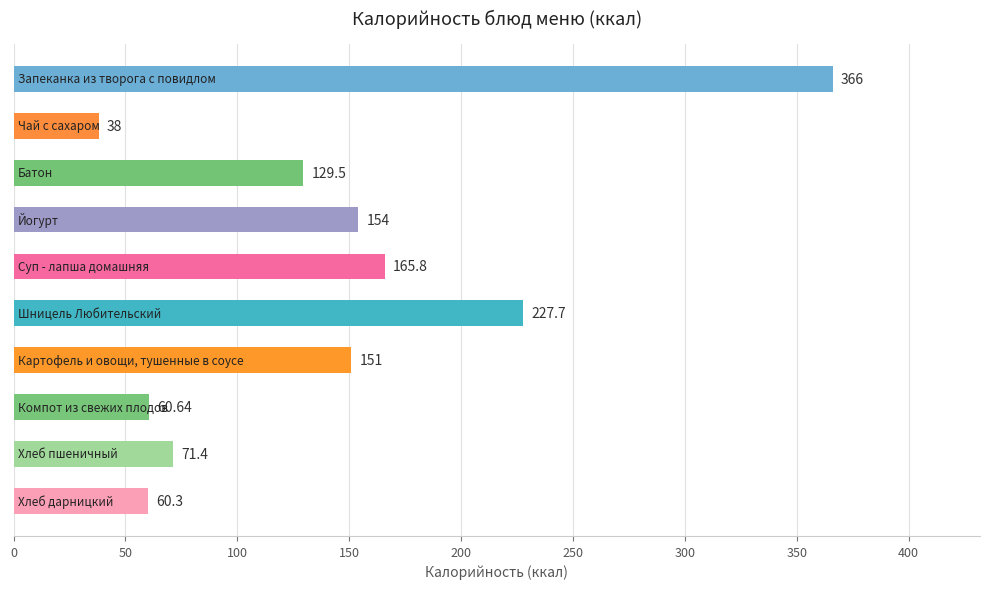

What is the difference between the maximum and second lowest values?

305.7